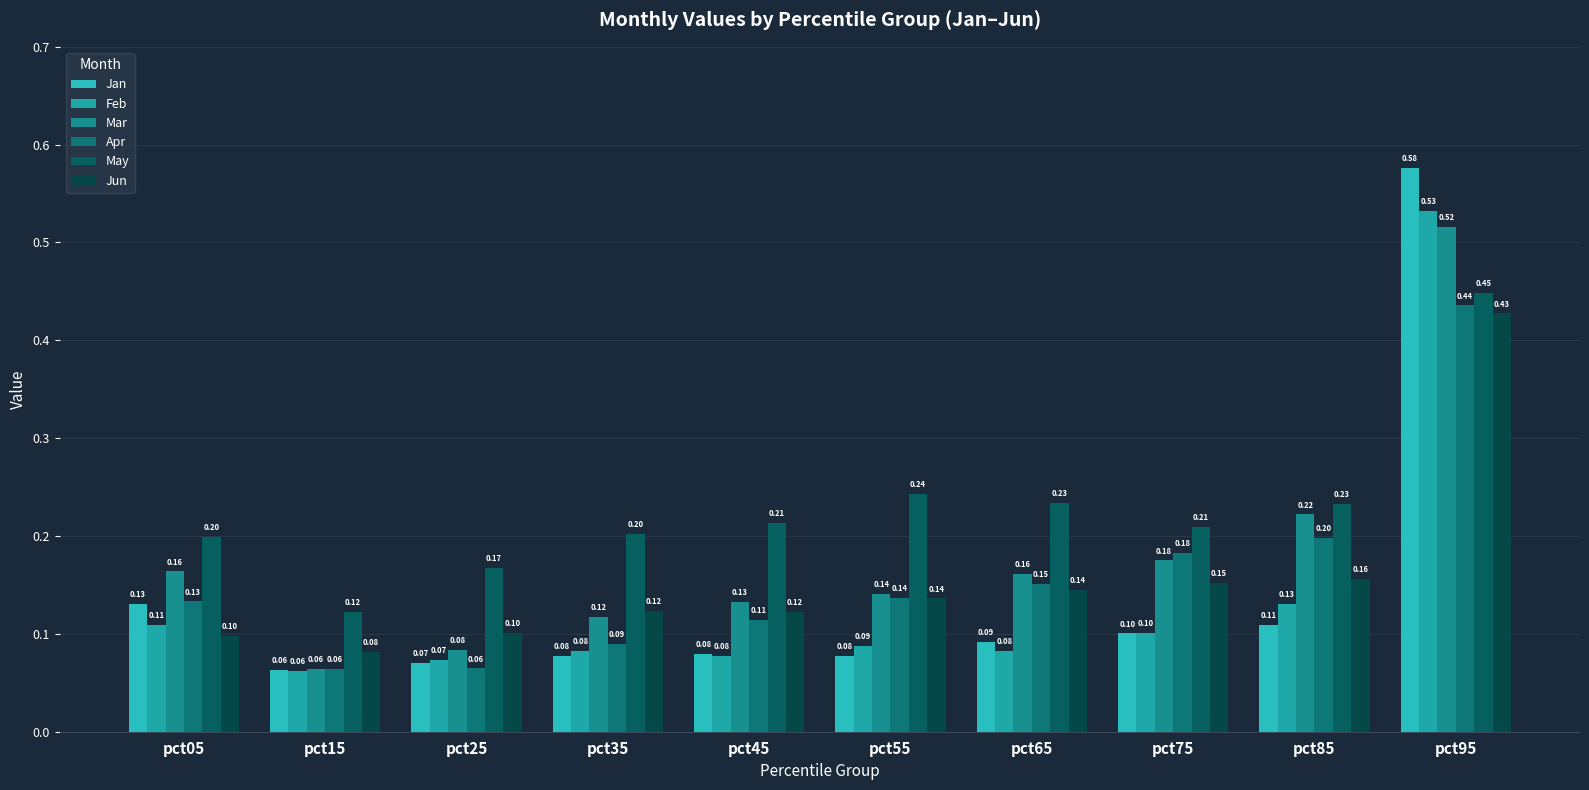

How many bars are there in total?

60